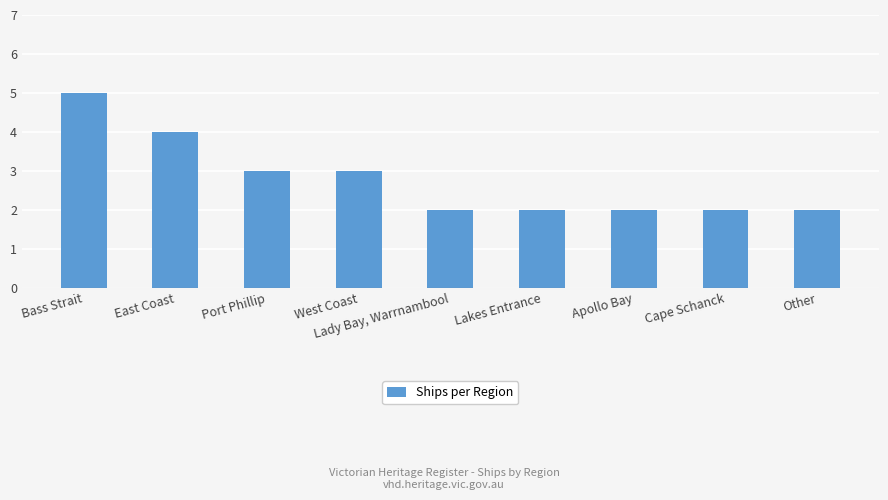

What value does the data have at Port Phillip?

3